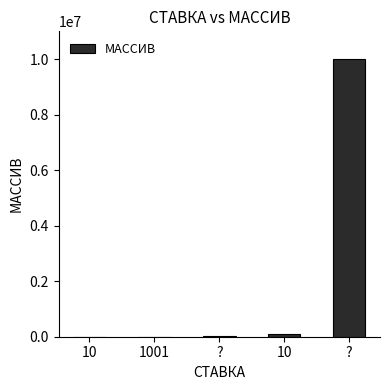

Is it true that the value at ? is 10001?

True